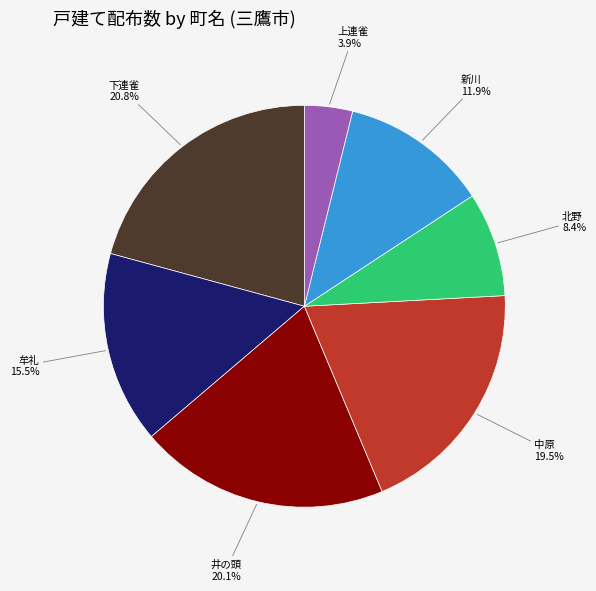

Does 上連雀 account for over 50% of the chart?

No